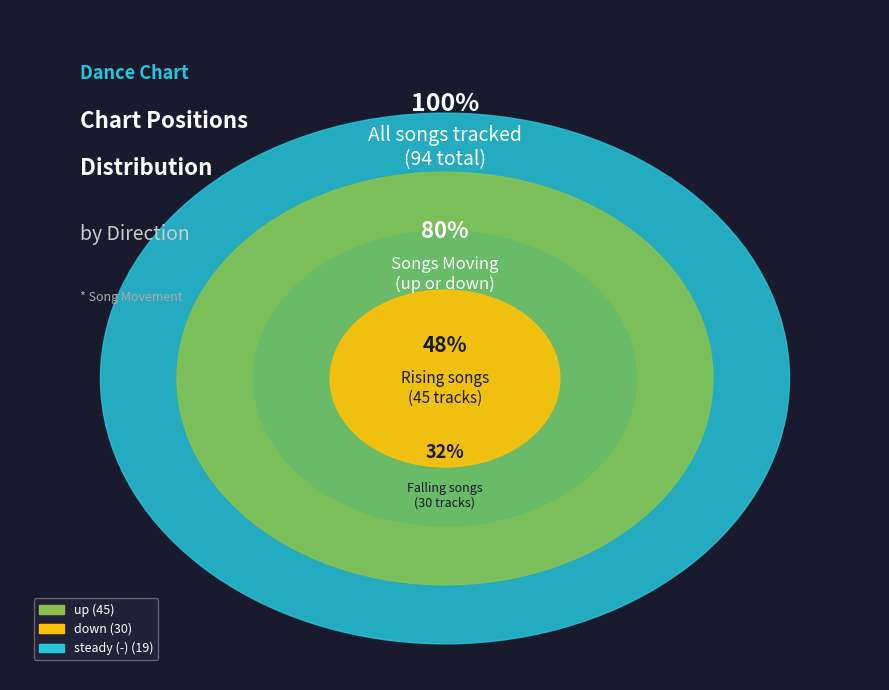

To the nearest percent, what portion does down represent?

32%